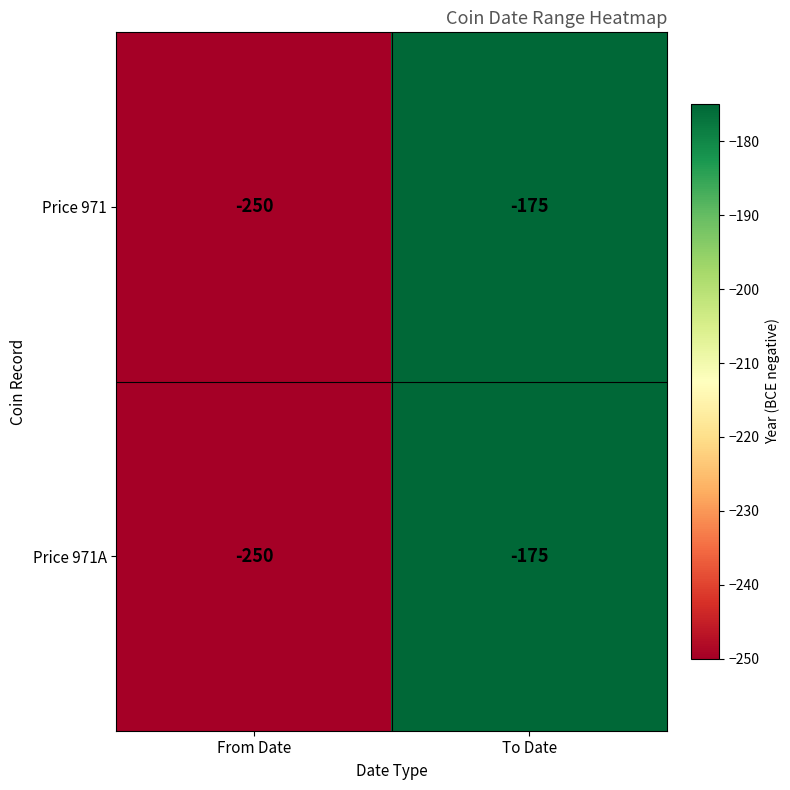

What is the total value across all series at To Date?

-350